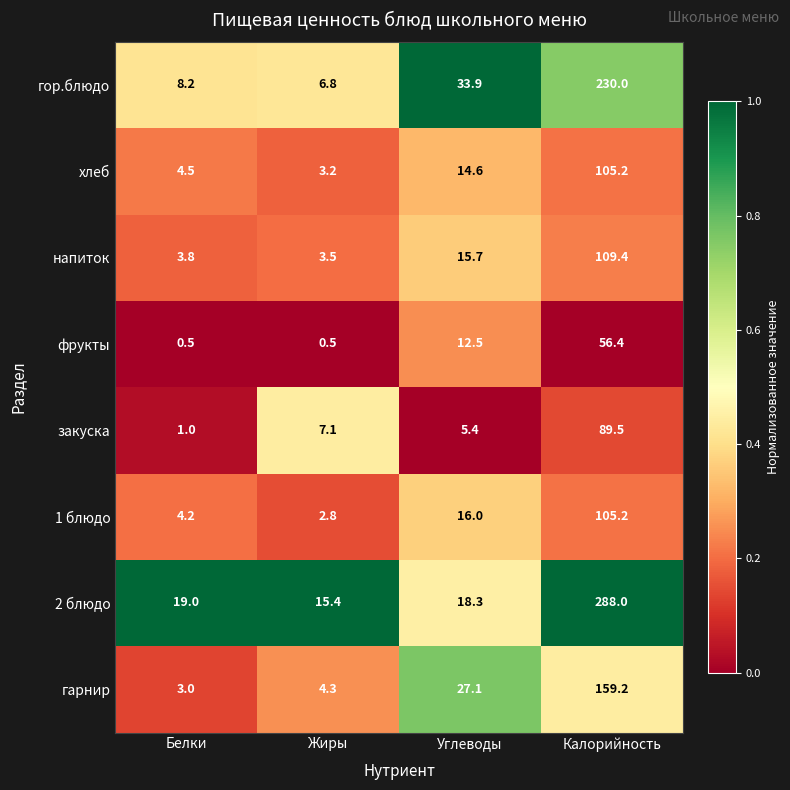

Which series has the widest spread of values?

2 блюдо